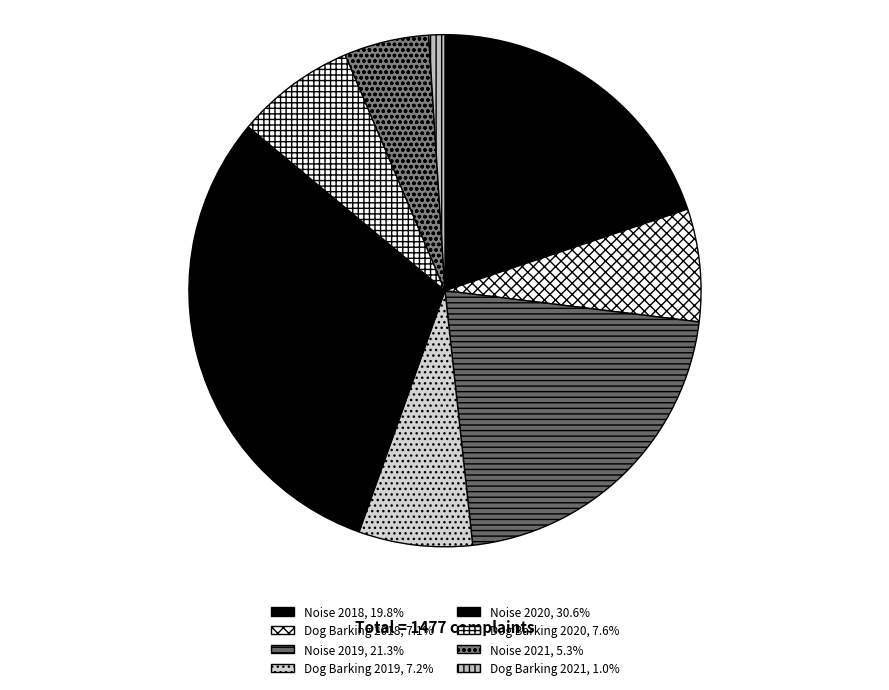

Which slice is the largest?

Noise 2020